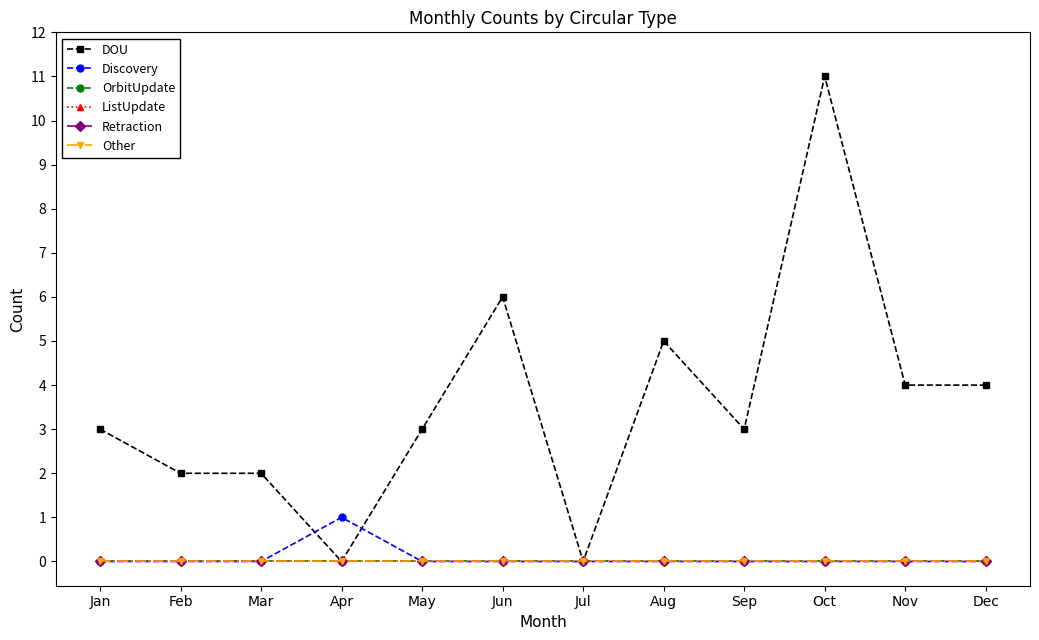

At which category is the sum across all series the highest?

Oct